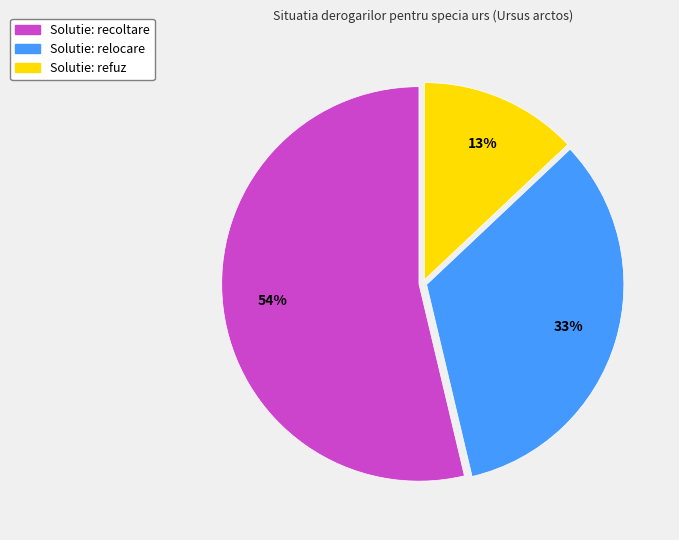

Does any single category account for the majority?

Yes